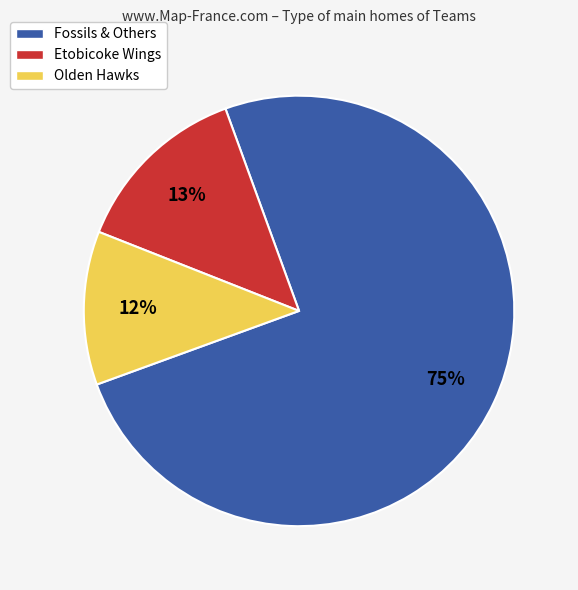

Is the sum of Olden Hawks and Fossils & Others greater than half?

Yes